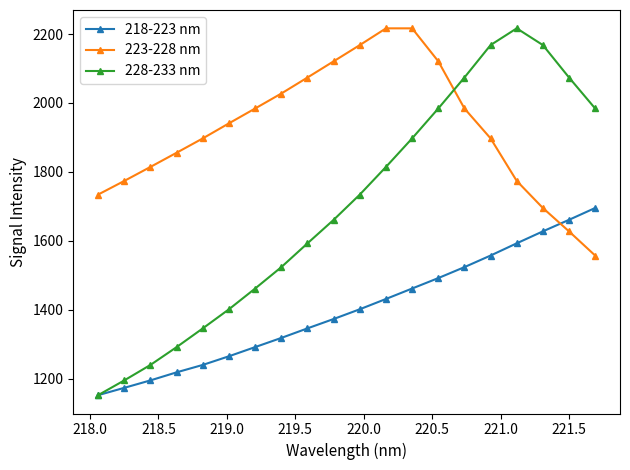

Does the chart have visible grid lines?

No